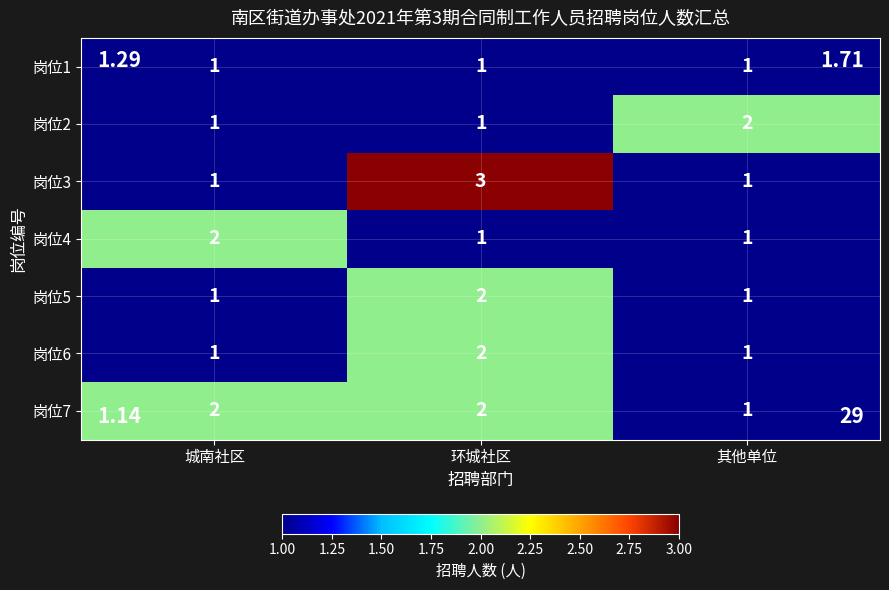

How many 岗位3 values are between 1 and 3?

3